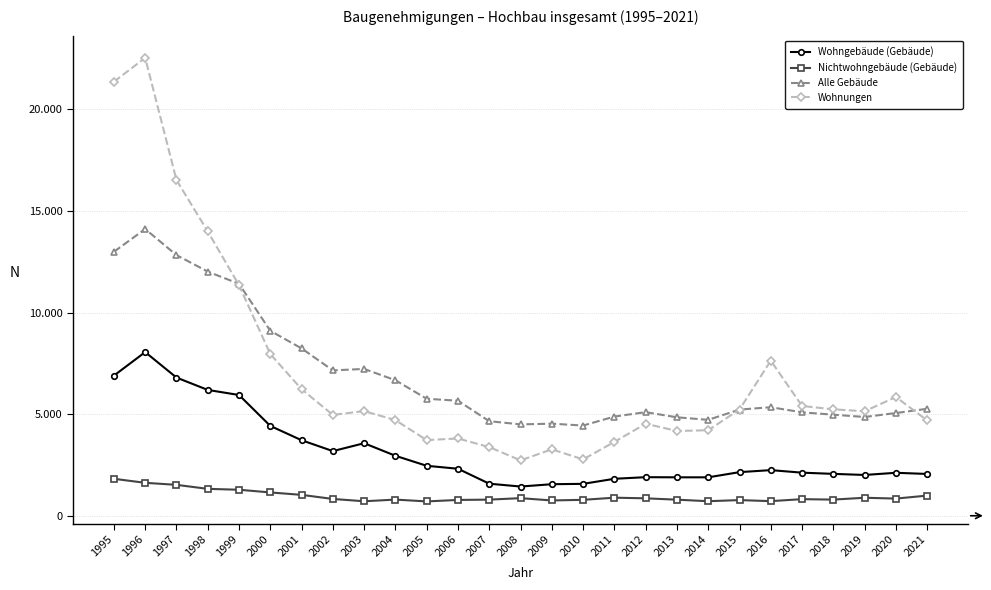

At which category is the sum across all series the highest?

1996